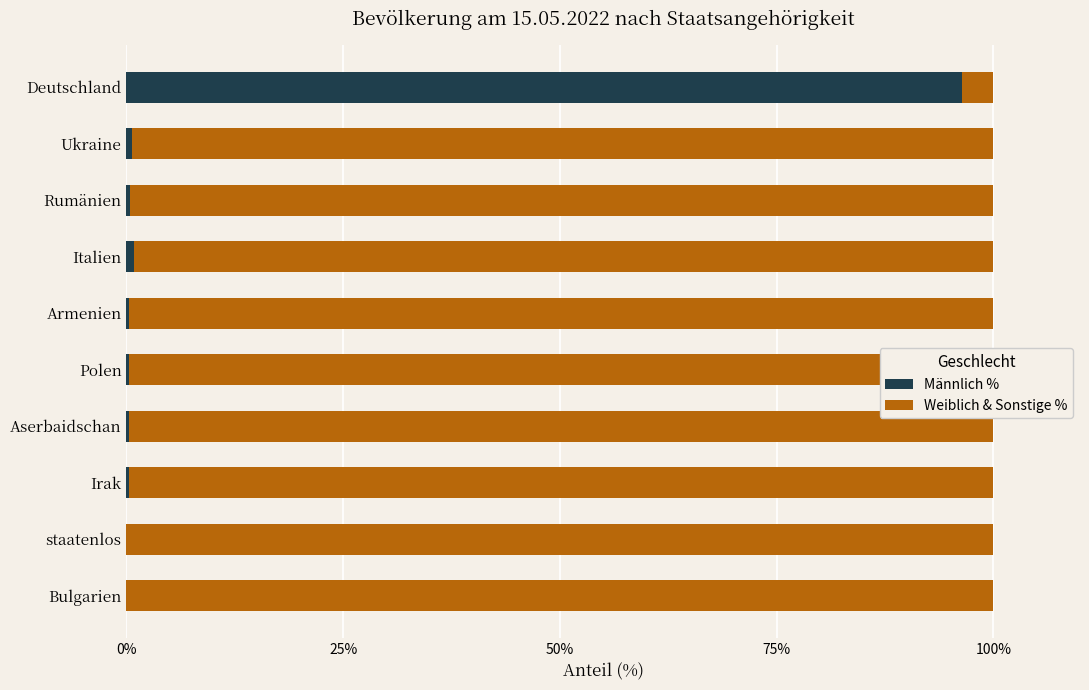

True or false: Männlich % has a value of 0.0 at staatenlos.

True